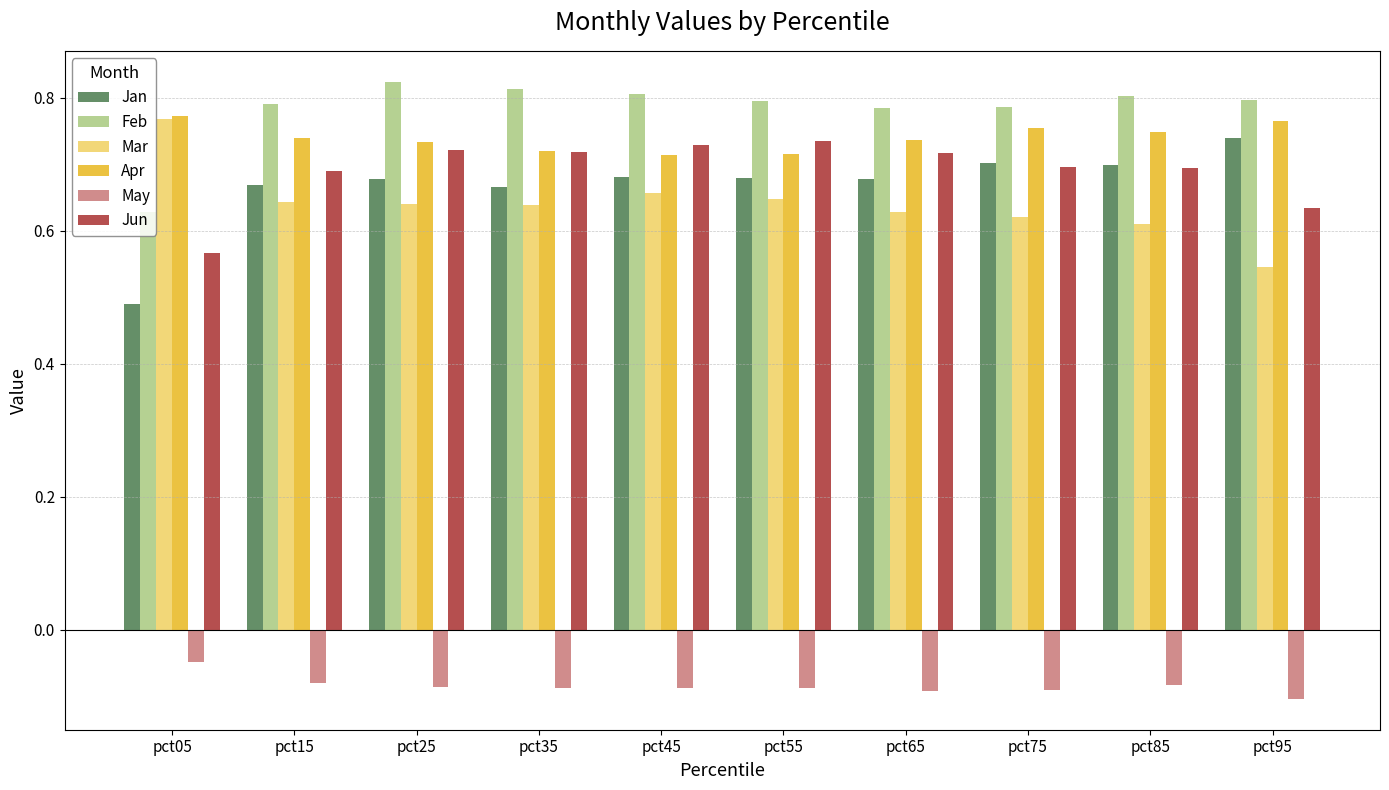

What is the total value across all series at pct65?

3.5